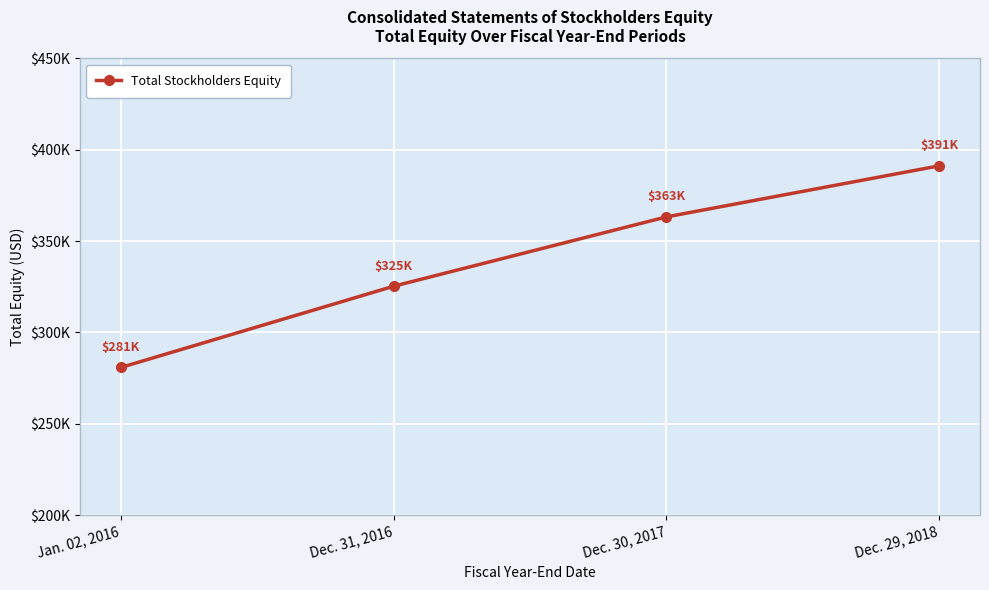

Is this an area chart (filled region under the line)?

No